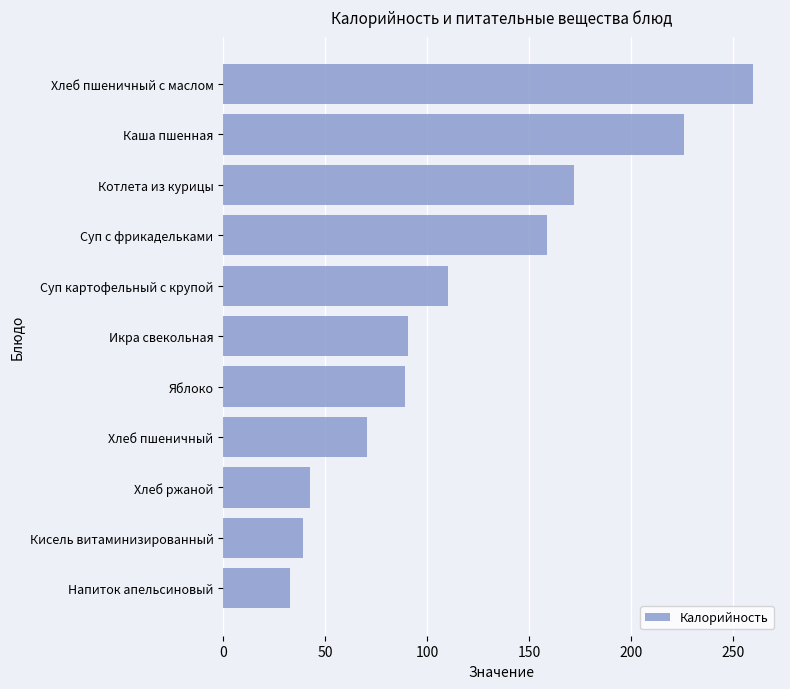

Reading bottom to top, transcribe all the data shown in this chart.

33.0	39.0	42.7	70.3	89.0	90.6	110.4	159.0	172.0	225.8	260.0